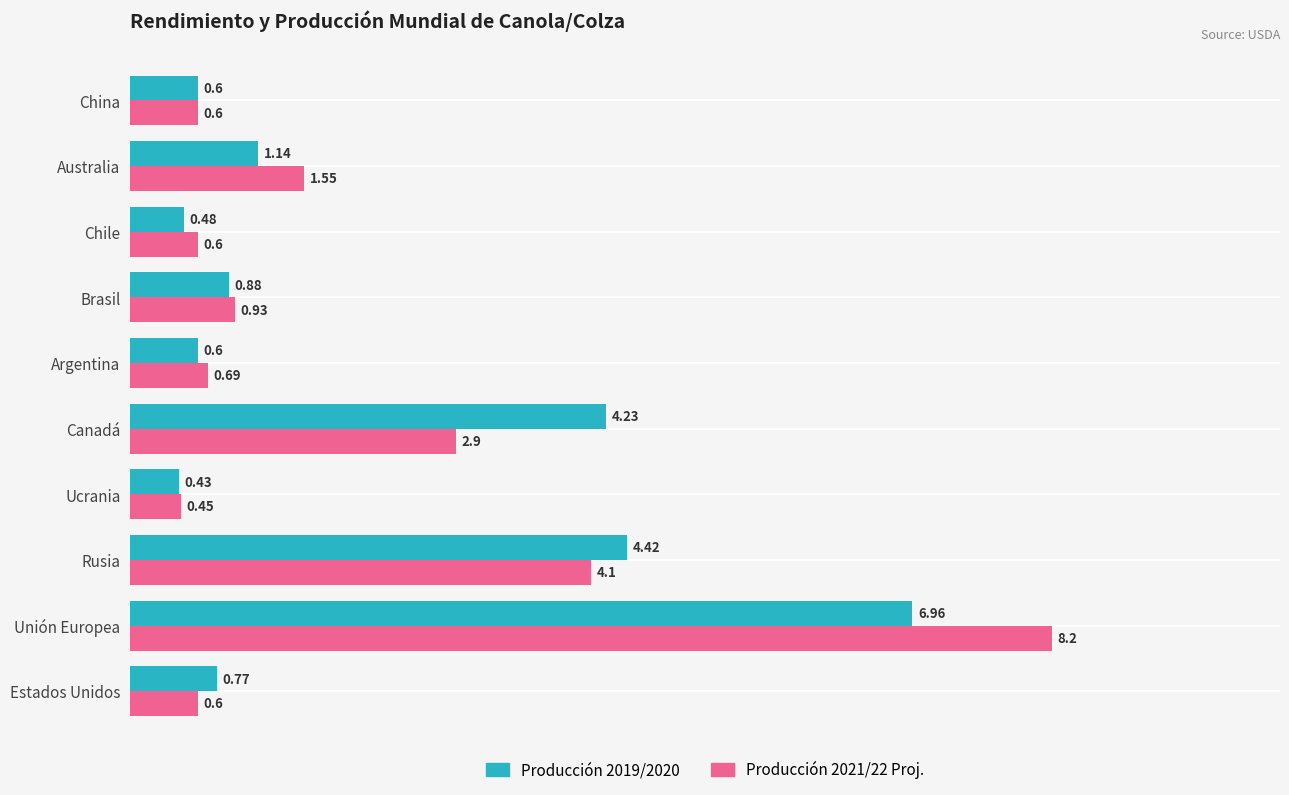

Where is Producción 2019/2020 nearest to the value 3?

Canadá